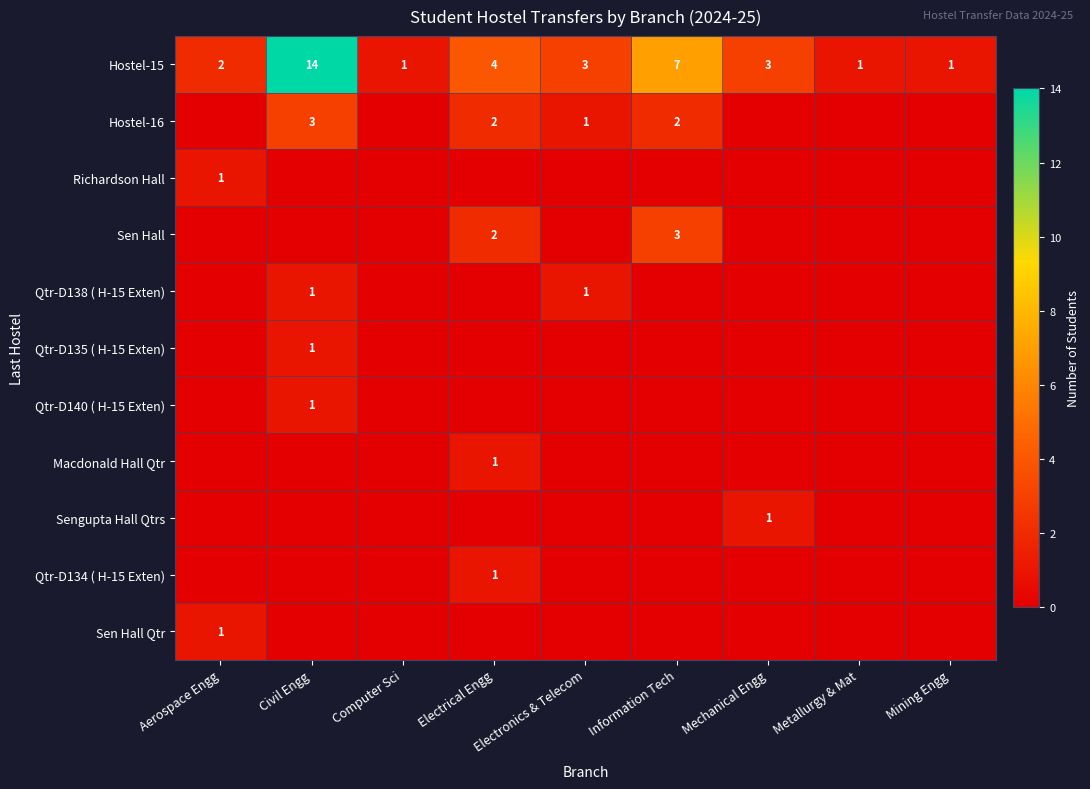

What is the difference between the second highest and minimum values in the Hostel-15 series?

6